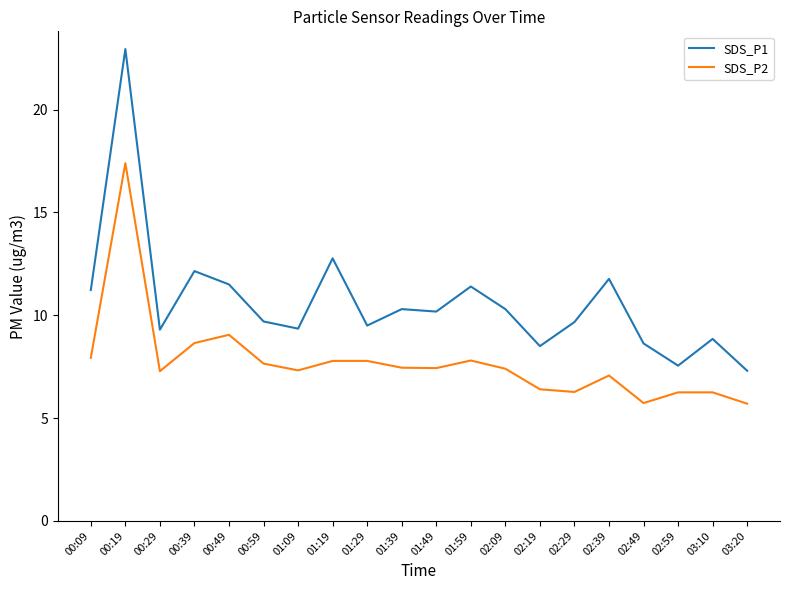

What position from the right is 01:29?

12